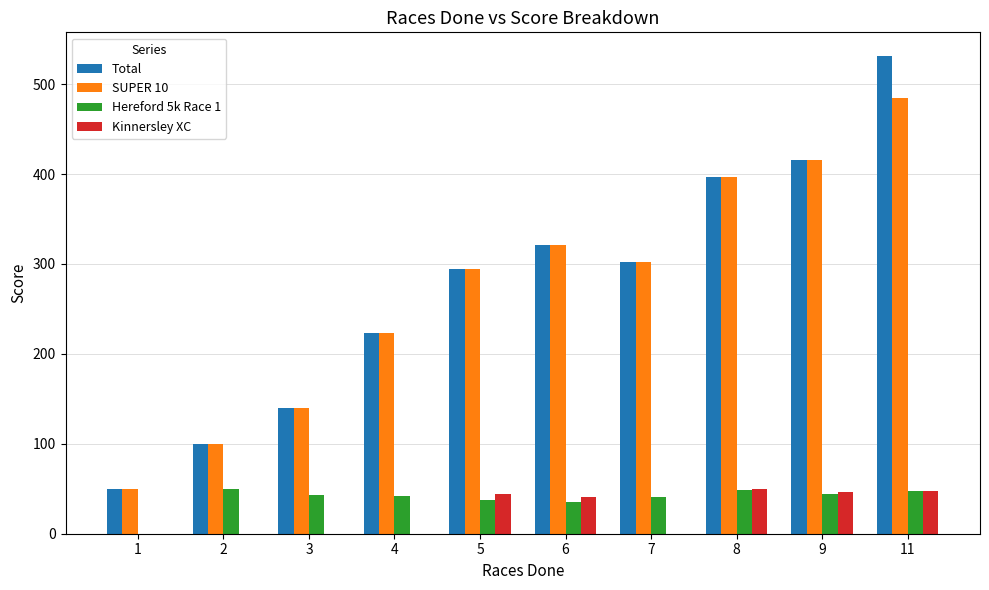

Is the value of Kinnersley XC at 11 greater than the value of Hereford 5k Race 1 at 1?

Yes